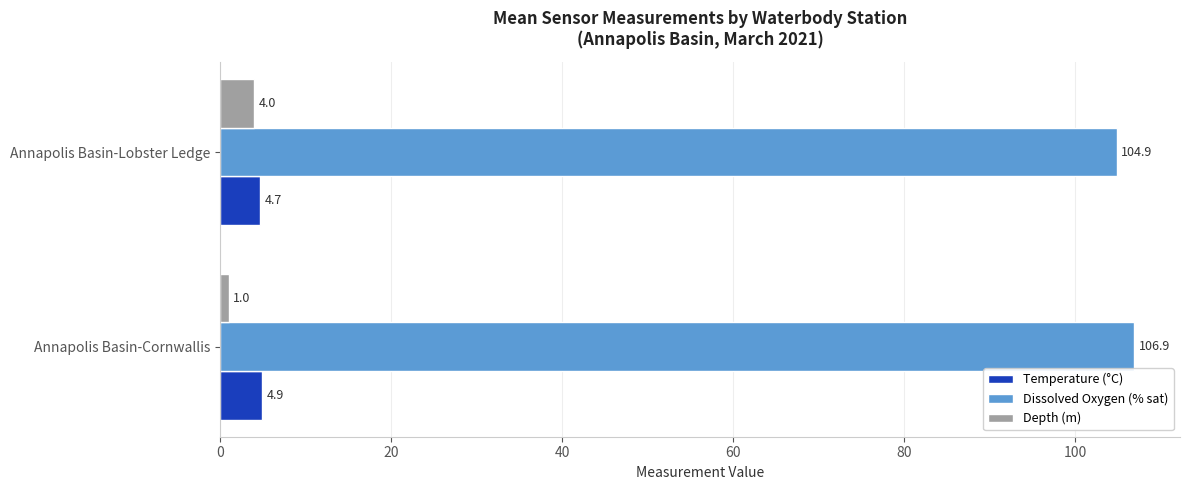

Is it true that Dissolved Oxygen (% sat) equals 36.4 at Annapolis Basin-Lobster Ledge?

False